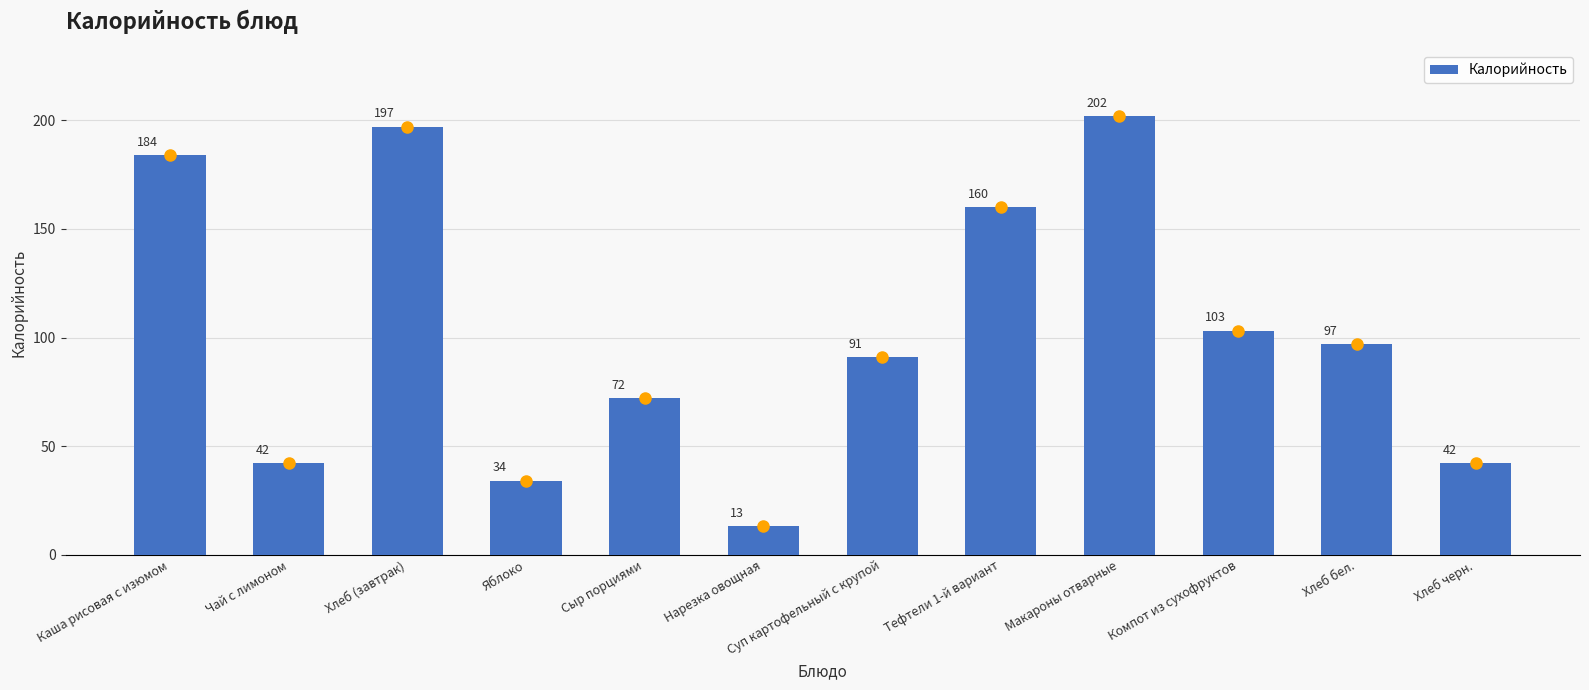

What is the label of the 6th bar from the left?

Нарезка овощная